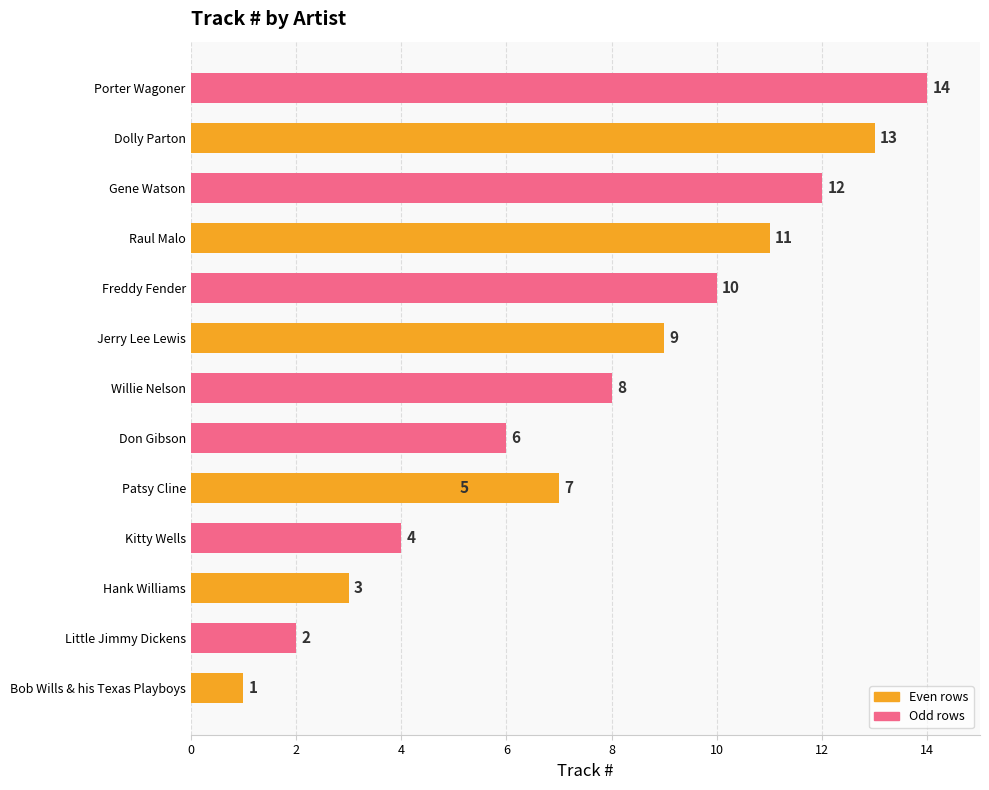

Which has a higher value, Little Jimmy Dickens or Hank Williams?

Hank Williams